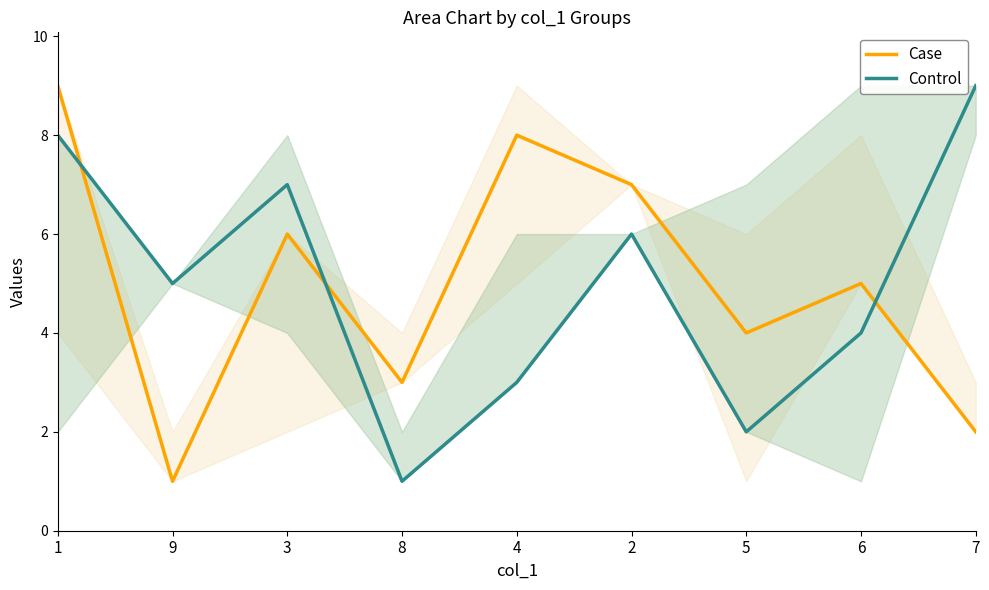

Which series has the largest range (max minus min)?

Case